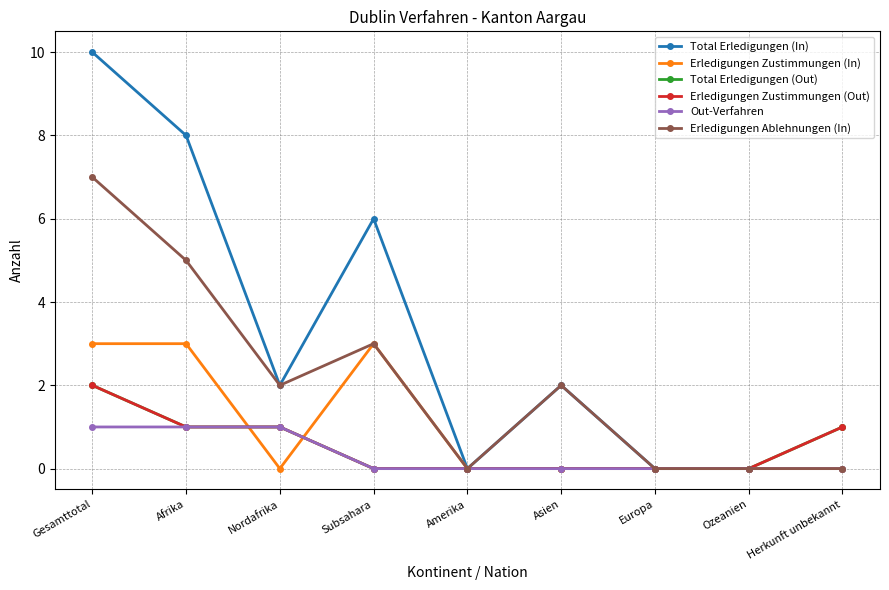

Does the chart have visible grid lines?

Yes